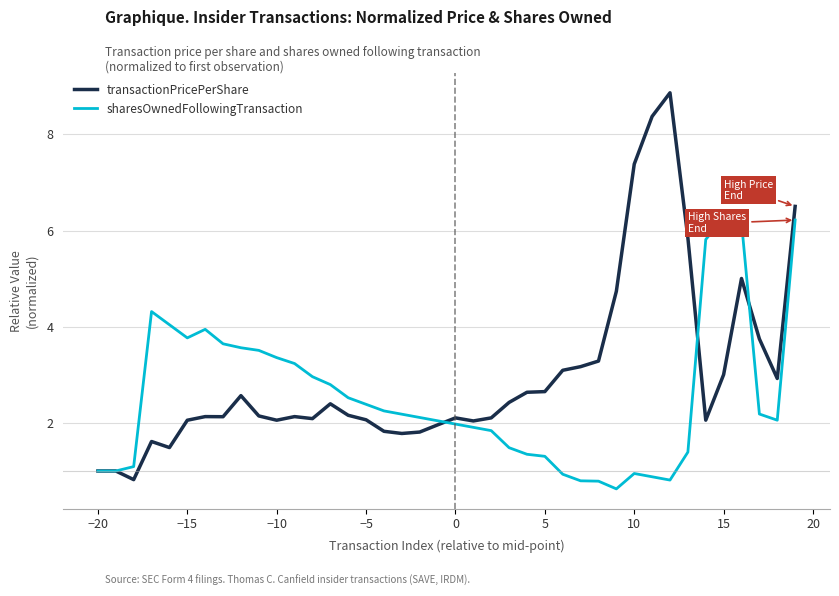

What is the minimum value for transactionPricePerShare?

0.8